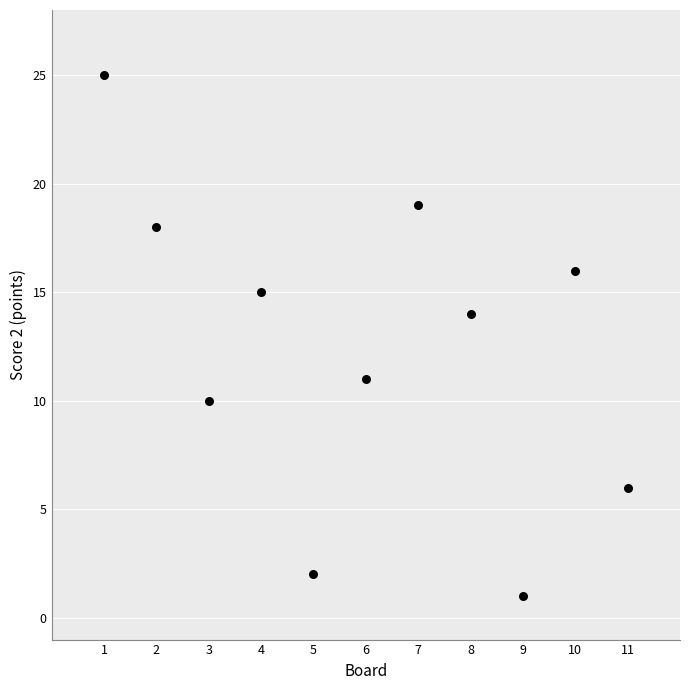

What is the range of X values (max minus min)?

10